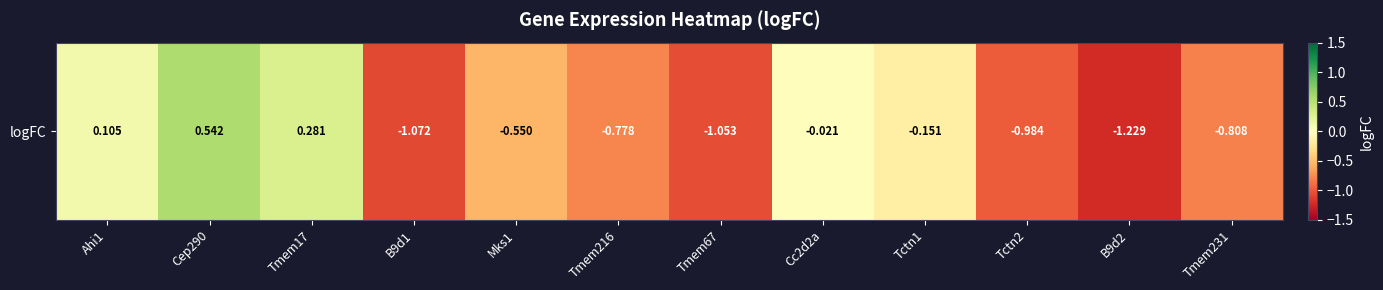

The chart shows a value of -0.5 at B9d1. True or false?

False